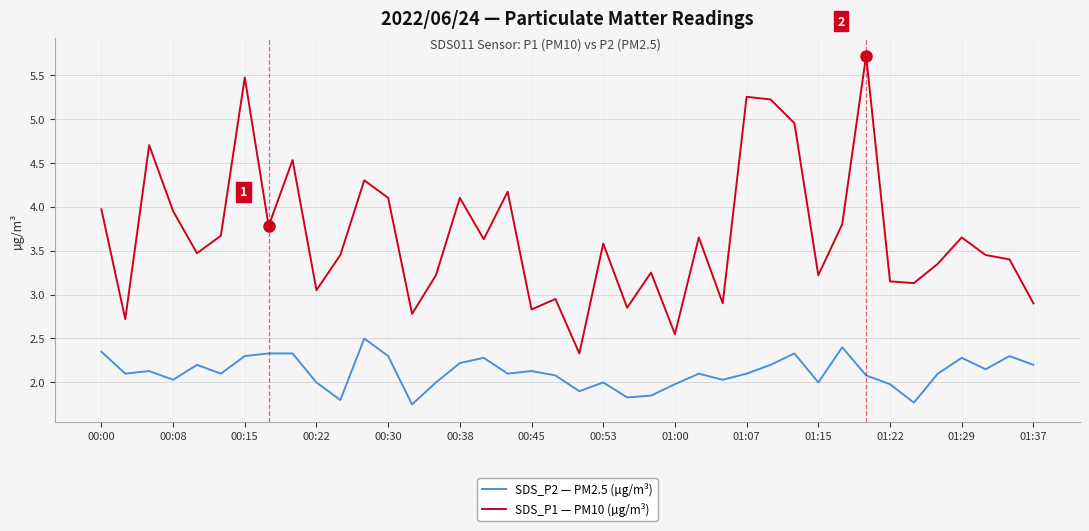

True or false: SDS_P2 — PM2.5 (µg/m³) and SDS_P1 — PM10 (µg/m³) intersect in this chart.

False